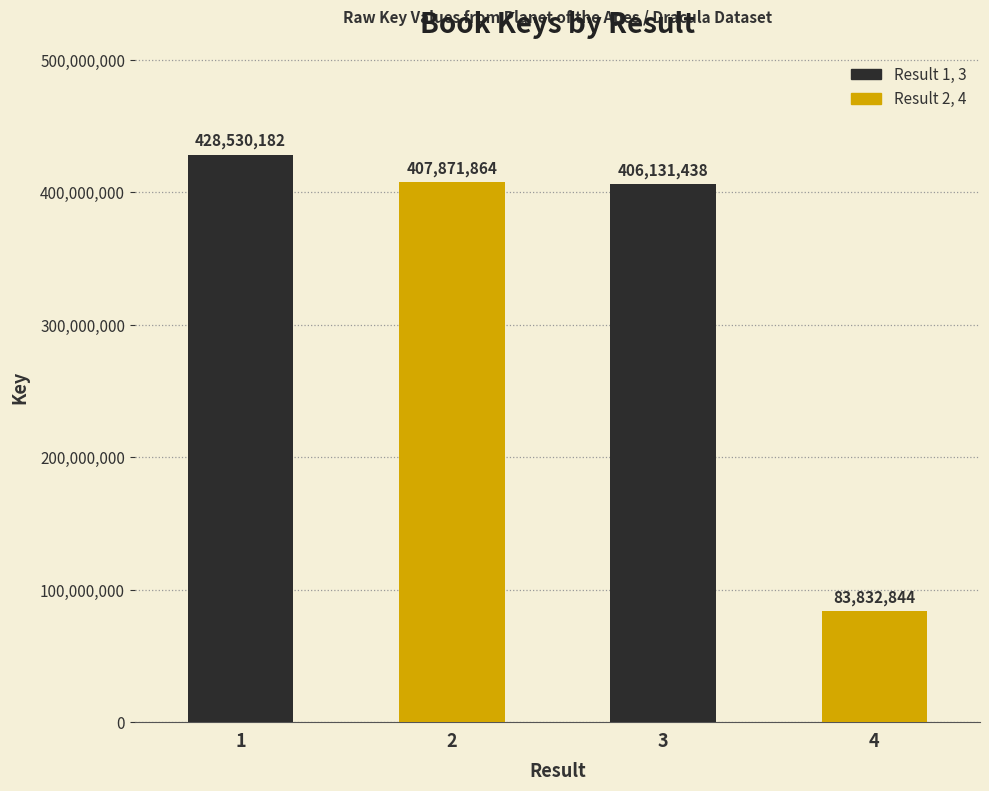

What is the value of the 1st bar from the left?

428530182